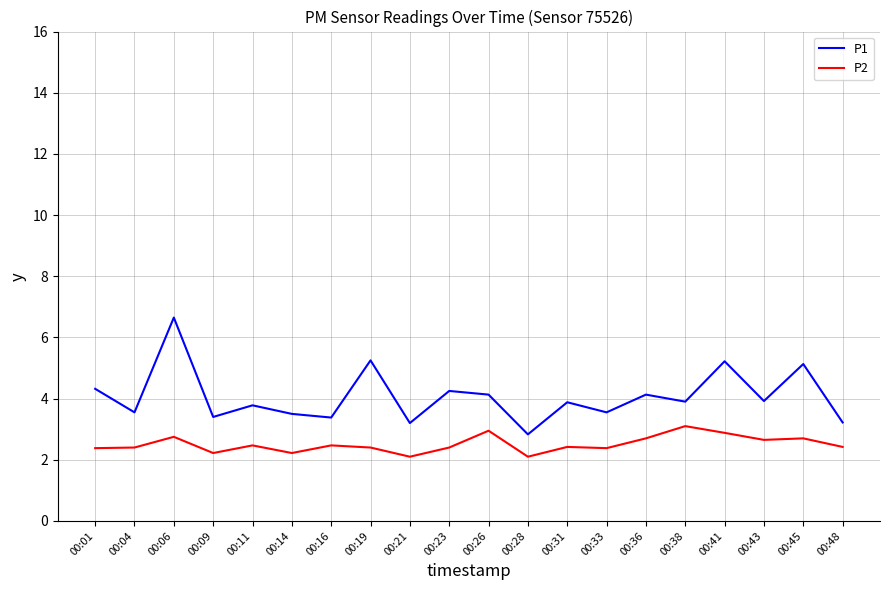

Is it true that P1 equals 3.9 at 00:38?

True